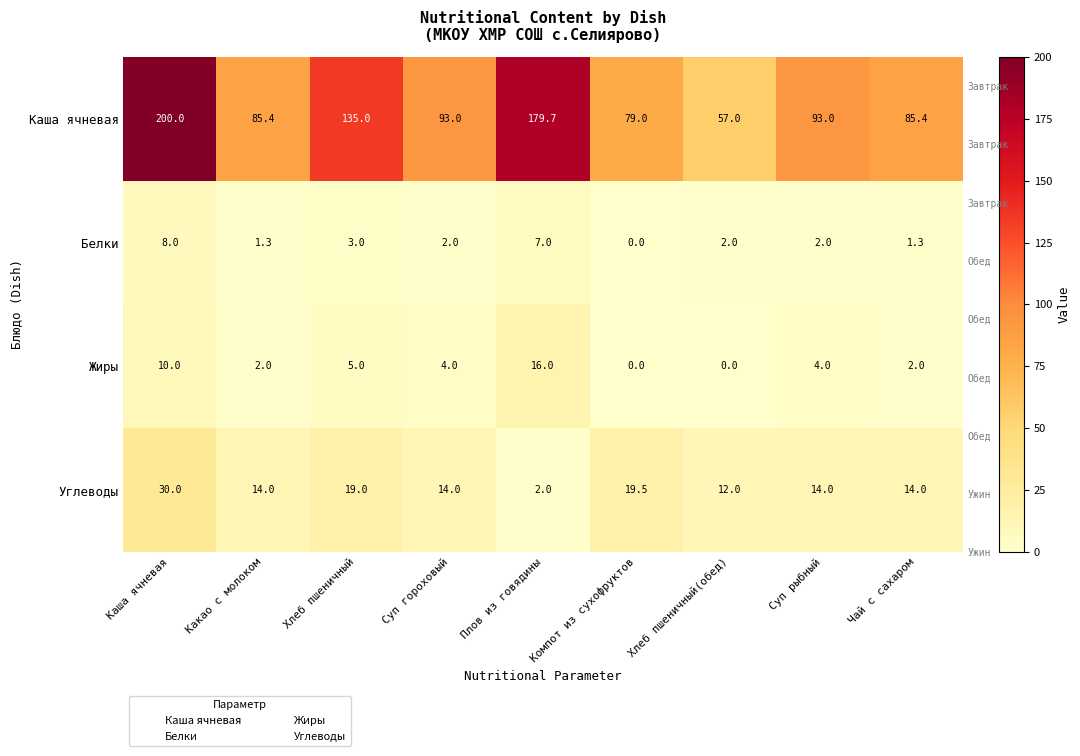

Between Суп рыбный and Суп гороховый, which is larger?

Суп рыбный